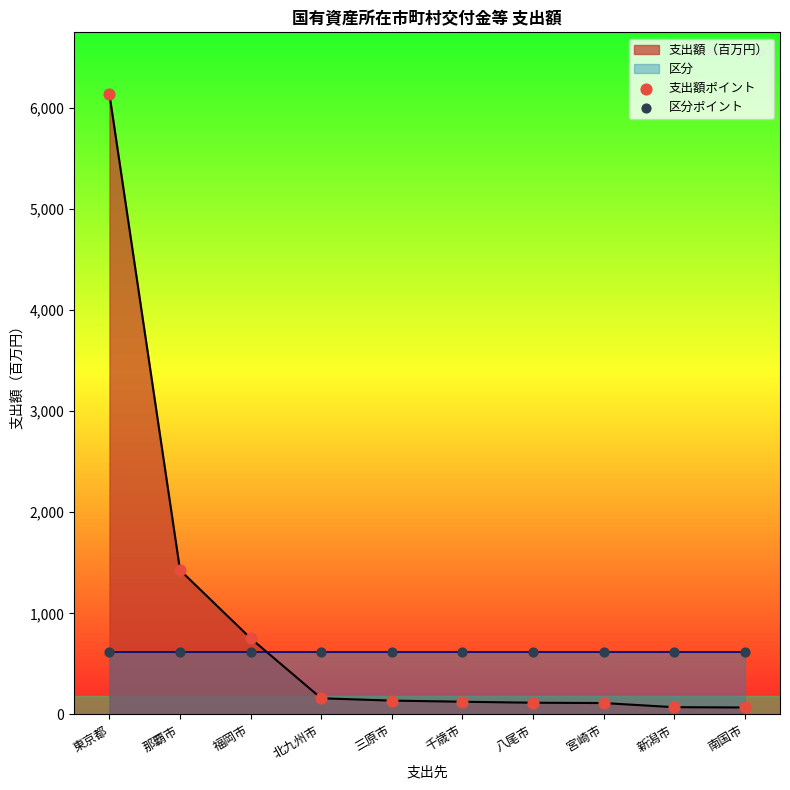

Which series has the largest total across all categories?

支出額ポイント